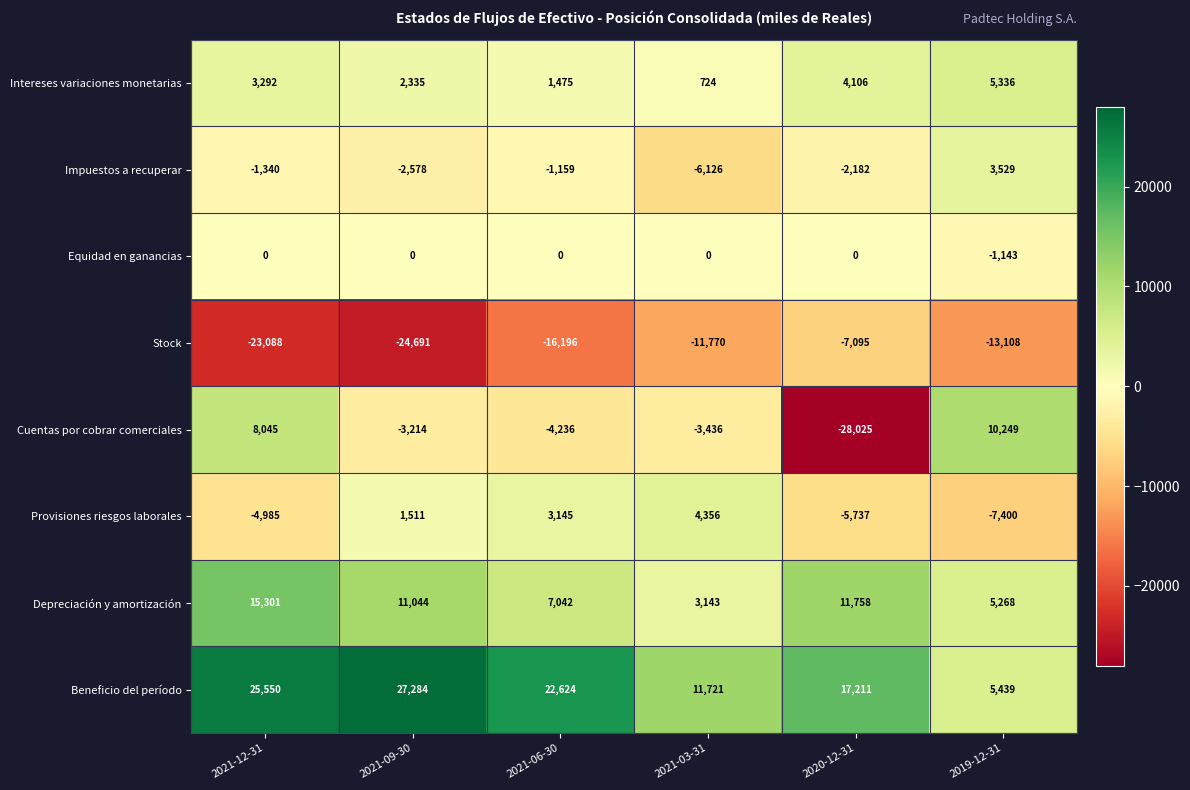

Is it true that Beneficio del período equals 28351 at 2020-12-31?

False